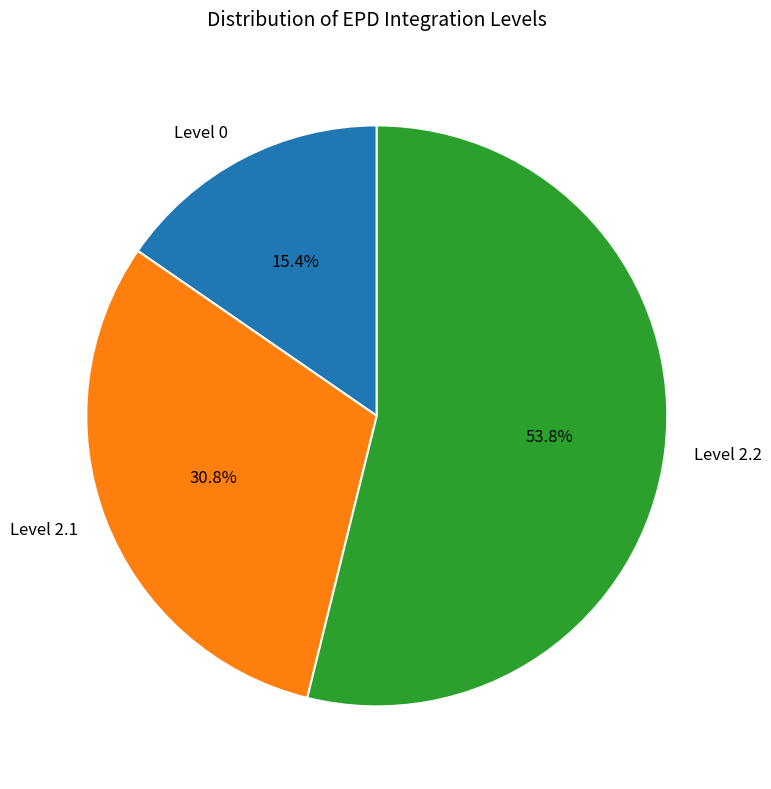

Which category has the biggest portion of the pie?

Level 2.2